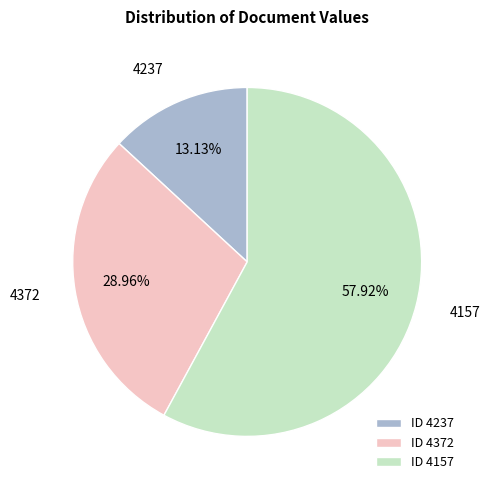

How many slices are in this pie chart?

3